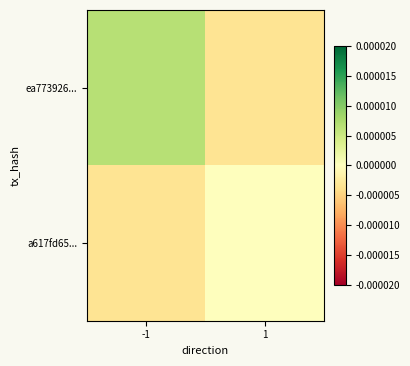

Reading left to right, what are all the values shown in this chart?

ea773926...: -1=0.0	1=-0.0
a617fd65...: -1=-0.0	1=-0.0